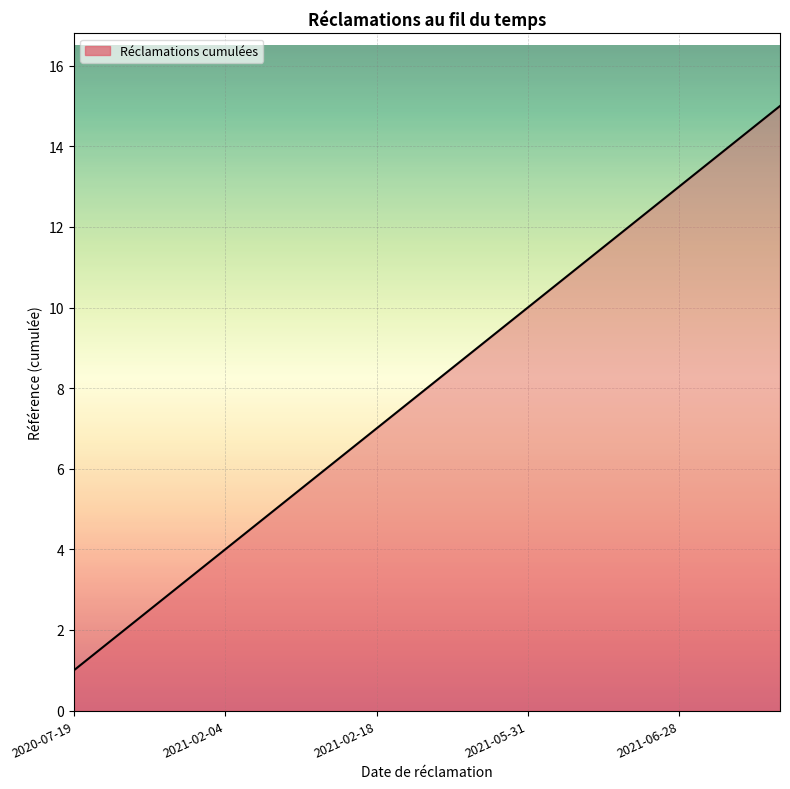

What is the maximum value shown in the chart?

15